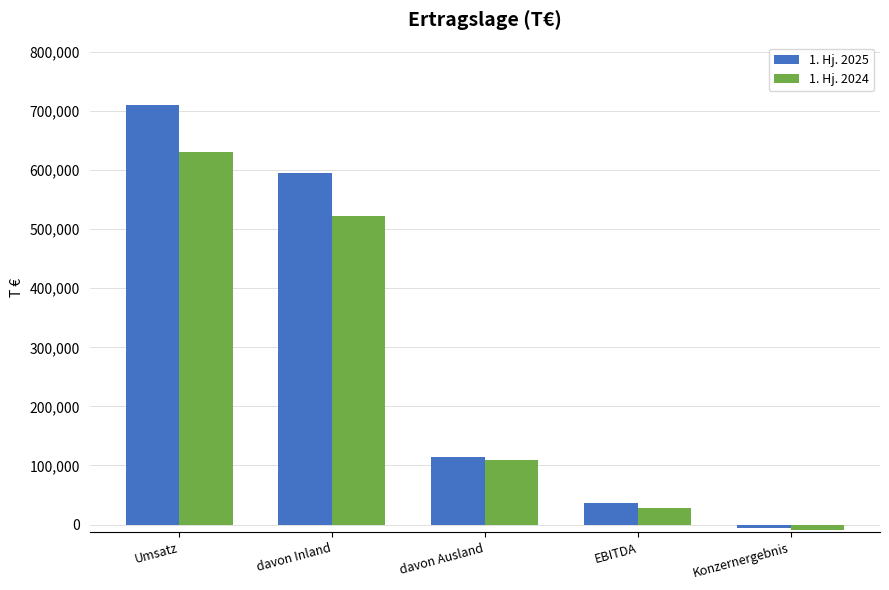

The value of 1. Hj. 2024 at Konzernergebnis is -9929. True or false?

True